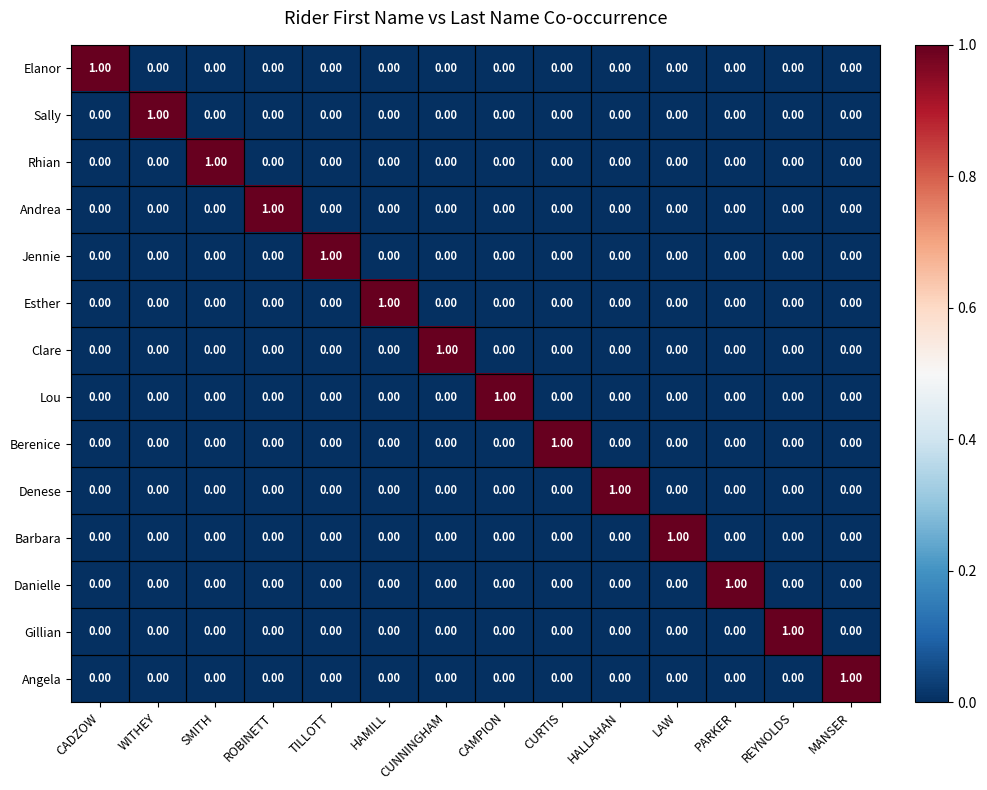

How many distinct data groups are displayed?

14